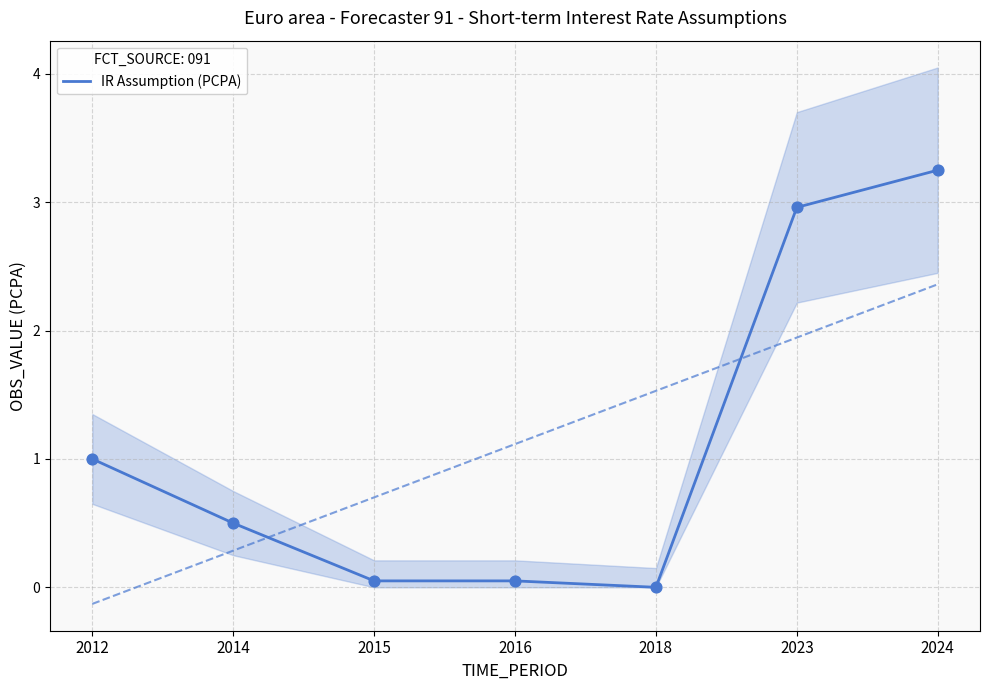

Between 2015 and 2016, which is larger?

2015